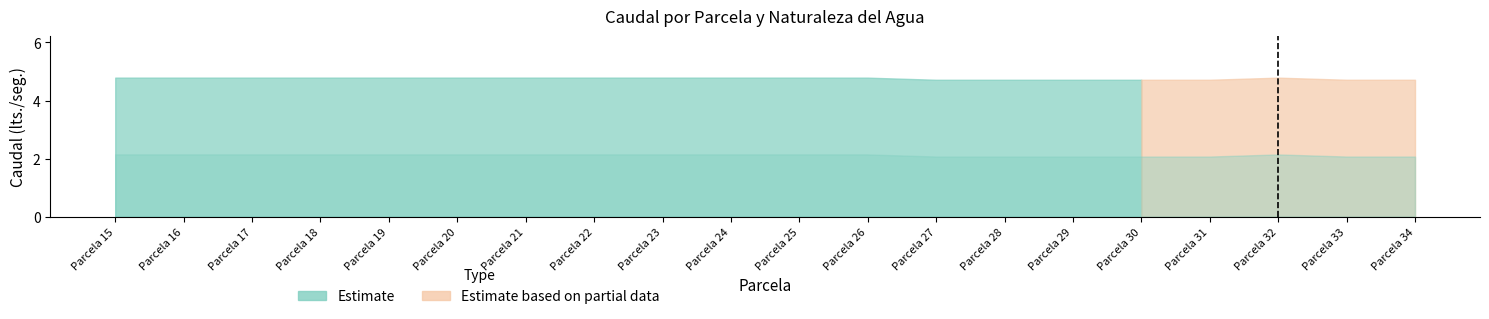

At how many categories does at least one series exceed 2?

20